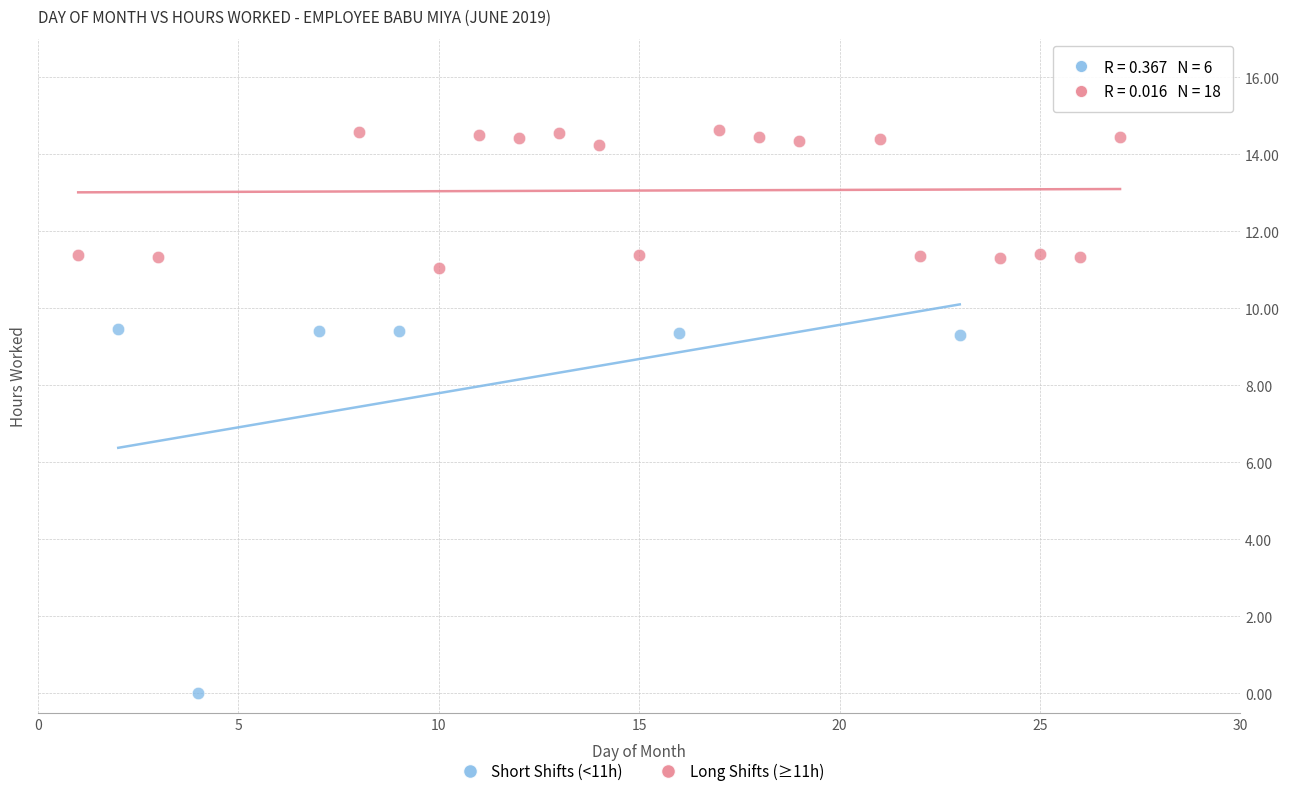

Which series reaches the minimum Y coordinate?

Short Shifts (<11h)